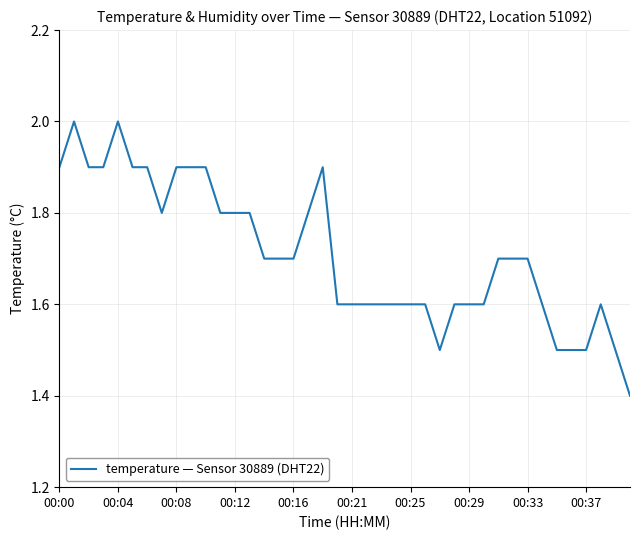

What is the smallest value displayed?

1.4